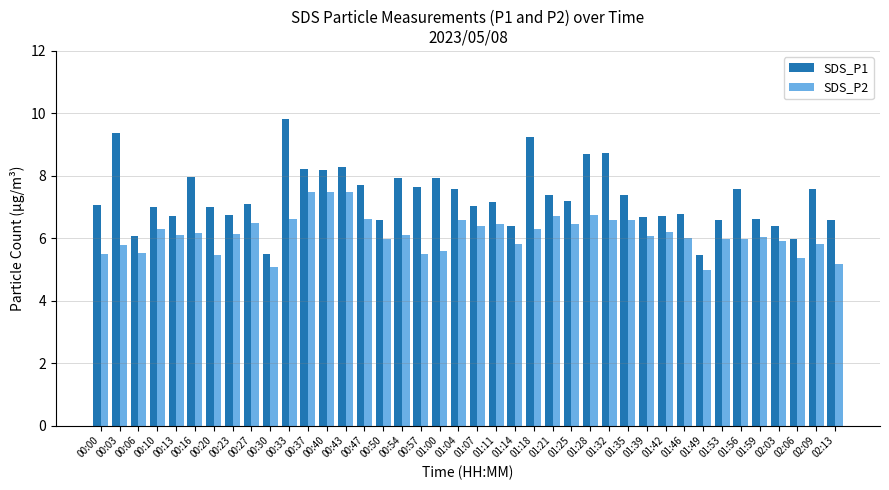

At which category is the sum across all series the highest?

00:33